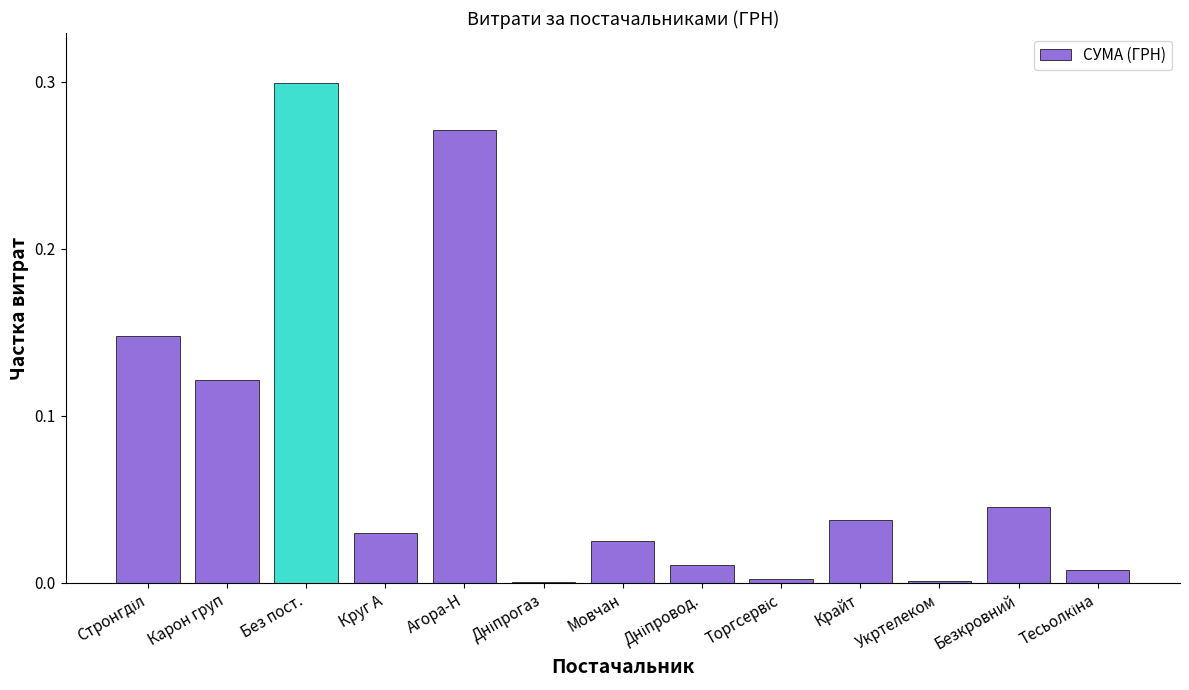

The value at Круг А is 0.0. True or false?

True